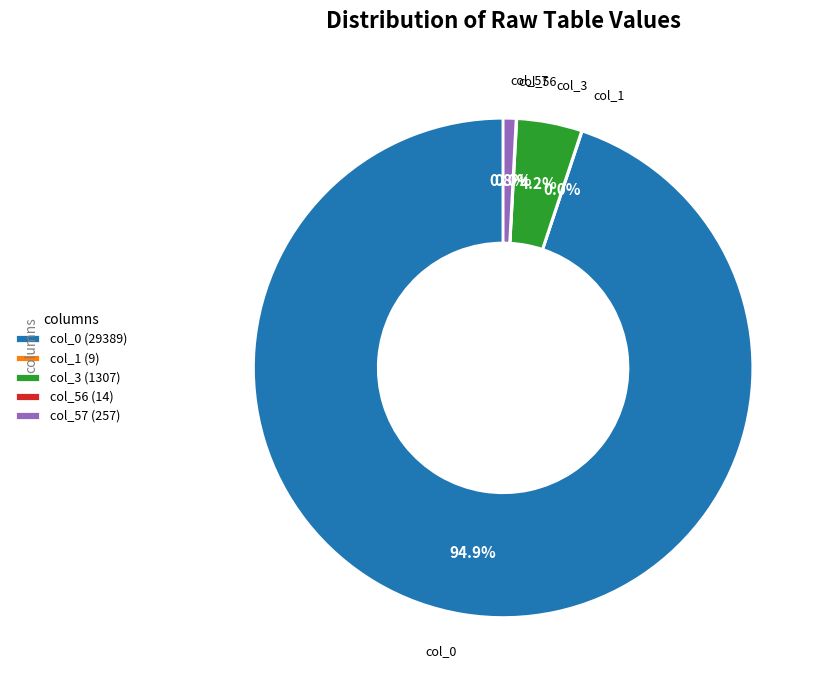

How much of the chart is everything except col_3 (1307)?

95.8%